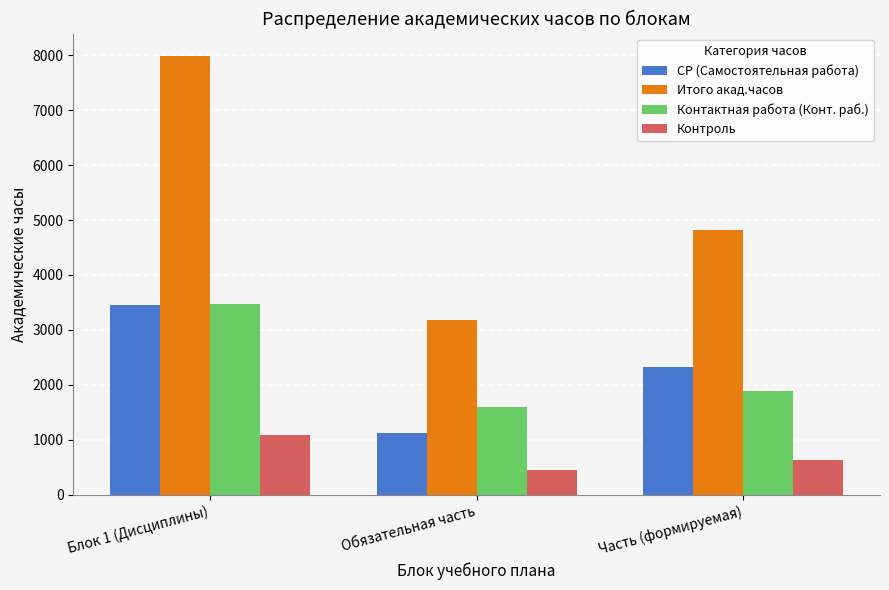

Where is Контроль nearest to the value 762?

Часть (формируемая)